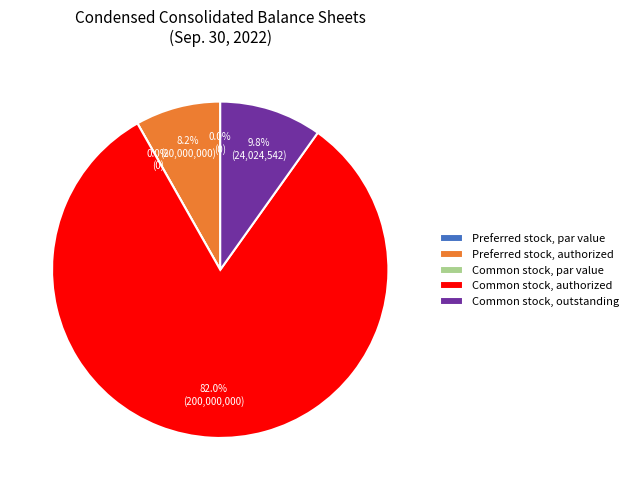

Which has a higher value, Common stock, par value or Preferred stock, authorized?

Preferred stock, authorized